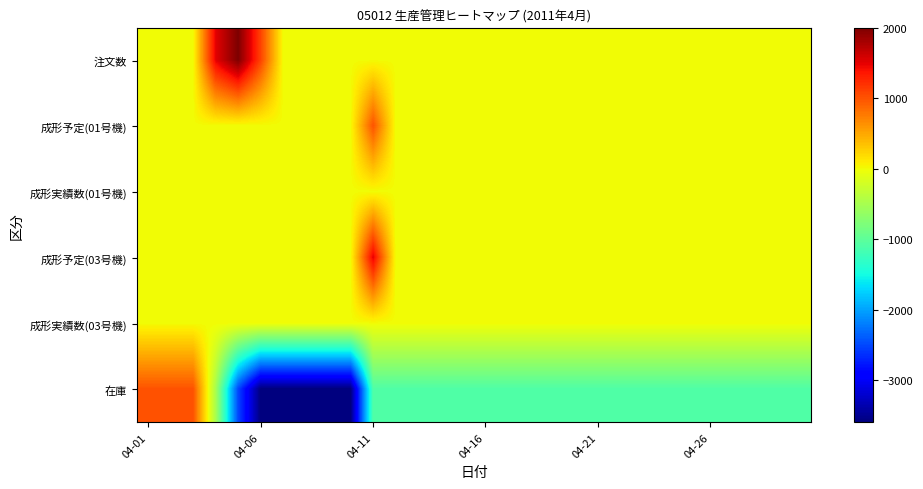

Rank the series by their maximum value, from lowest to highest.

成形実績数(01号機), 成形実績数(03号機), 成形予定(01号機), 在庫, 成形予定(03号機), 注文数